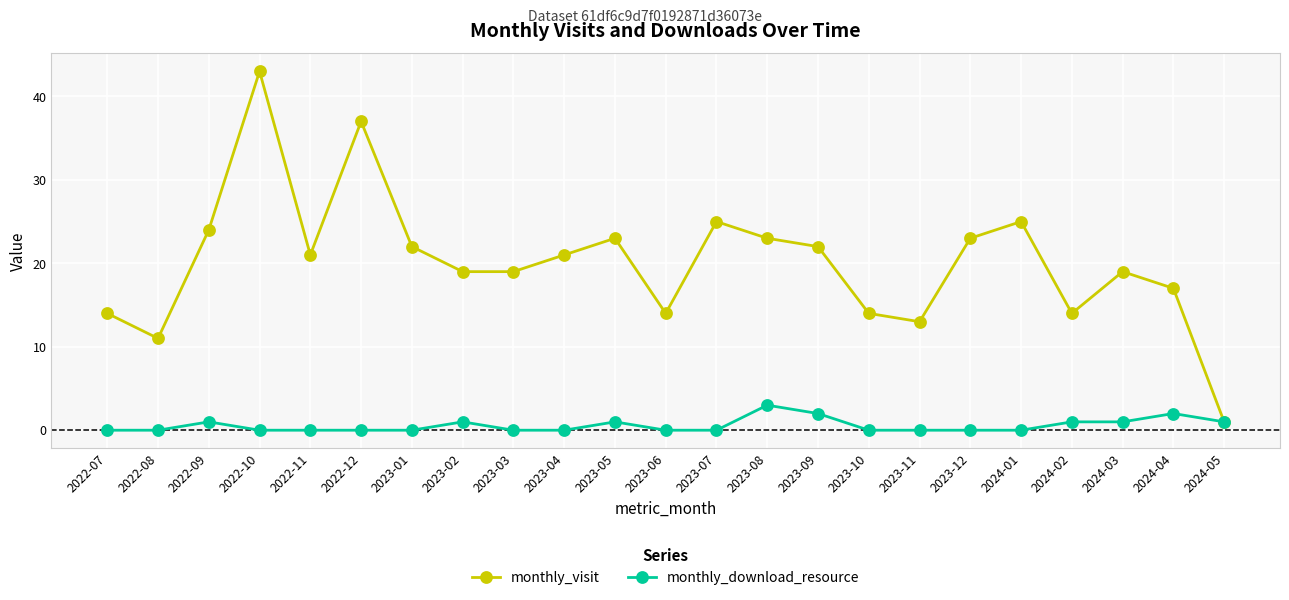

What is the label of the 5th point from the right?

2024-01